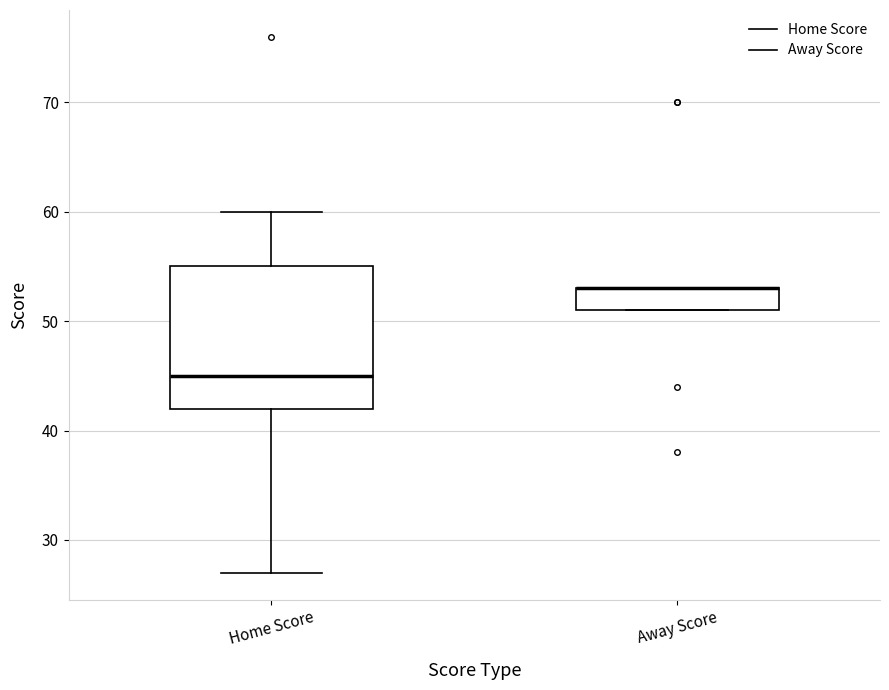

Comparing the boxes themselves (not the whiskers), which one is the tallest?

Home Score